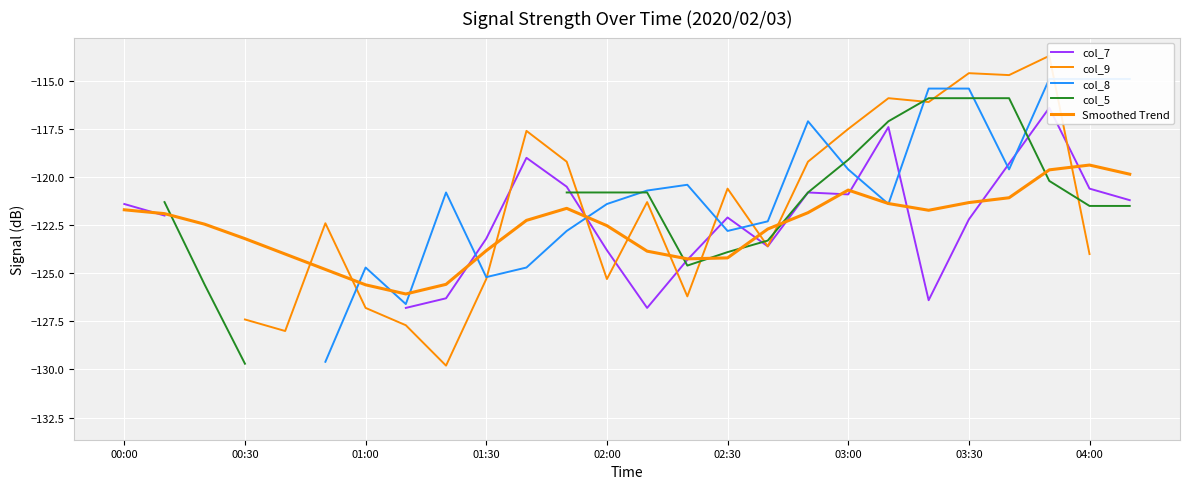

How many values in col_8 are below zero?

23